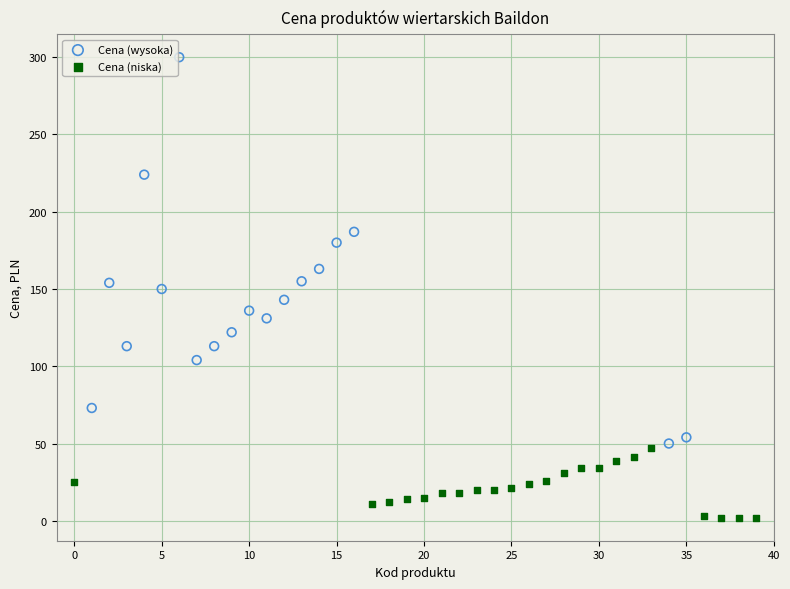

Which series contains the highest Y value?

Cena (wysoka)